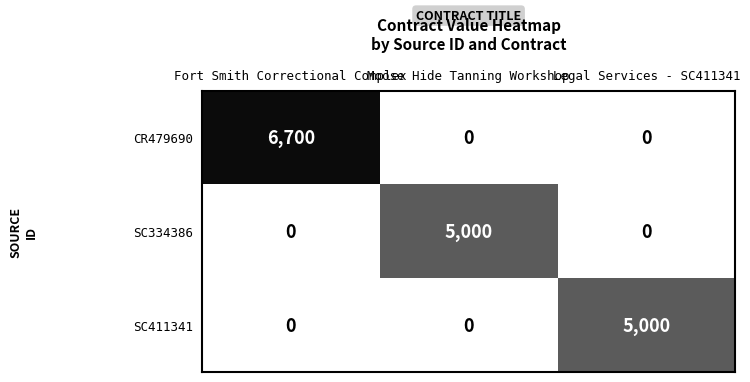

Between Fort Smith Correctional Complex and Legal Services - SC411341, which series saw the biggest shift?

CR479690